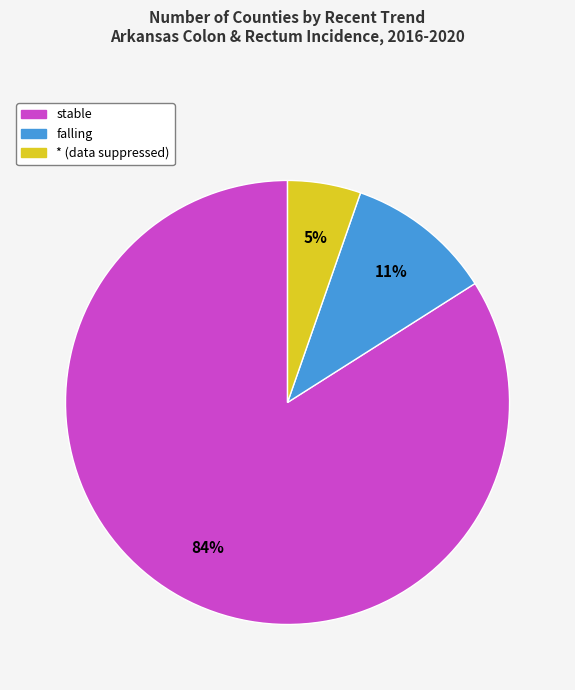

How many segments does this pie chart have?

3